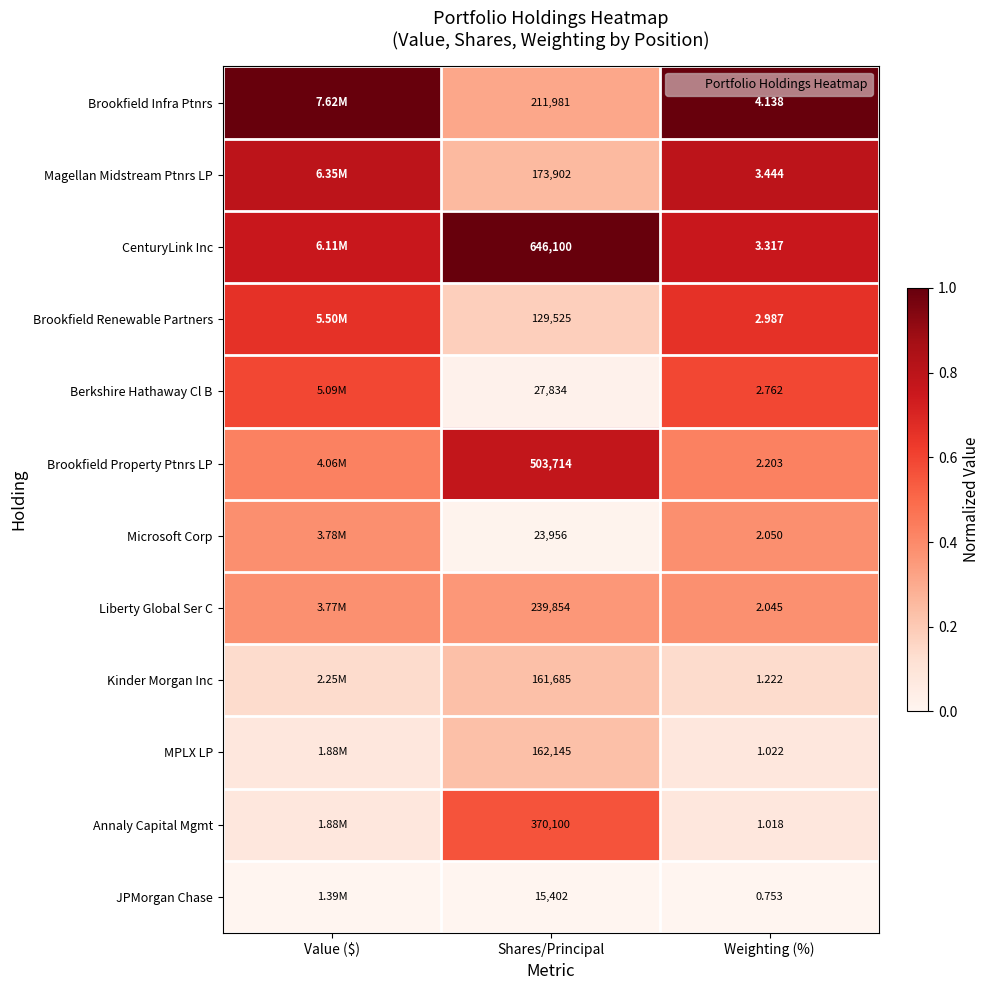

At which category is the sum across all series the highest?

Value ($)